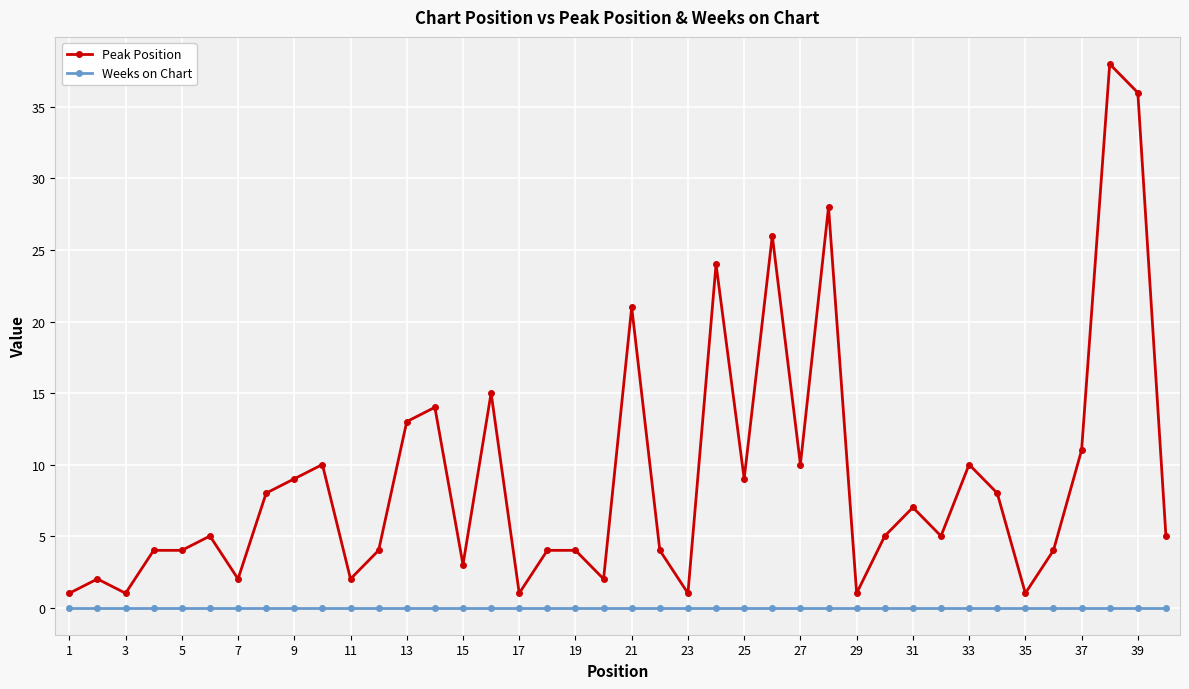

True or false: Weeks on Chart and Peak Position cross at least once.

False